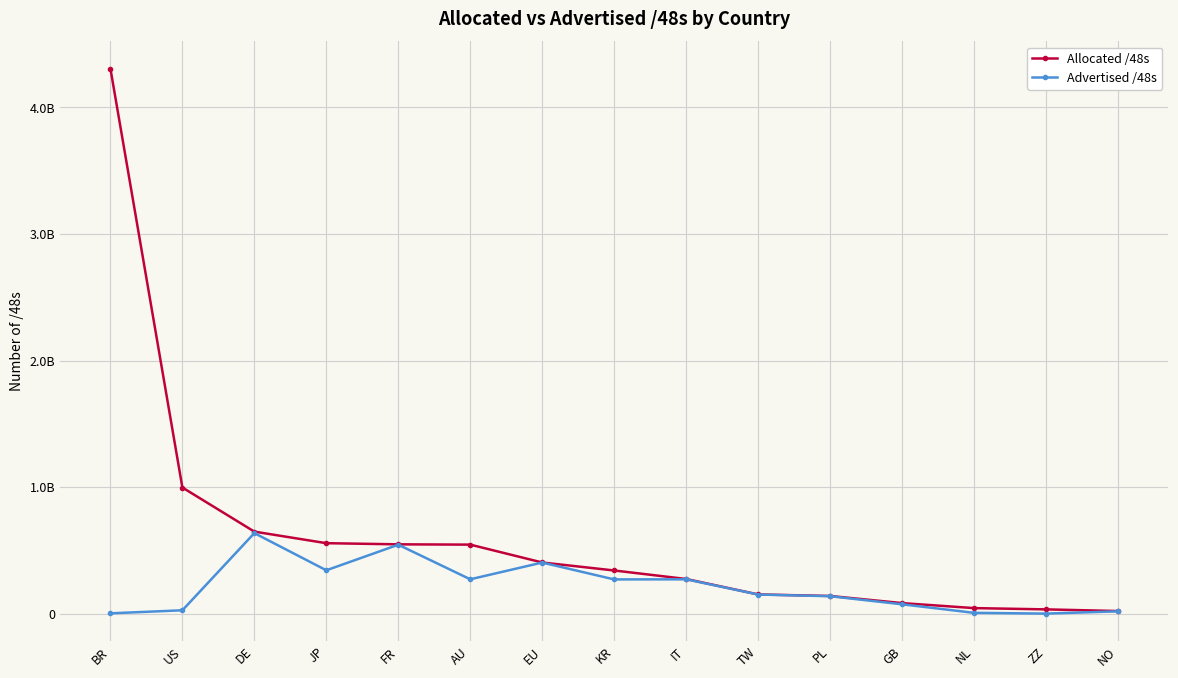

What is the difference between the highest and lowest values at EU?

458737